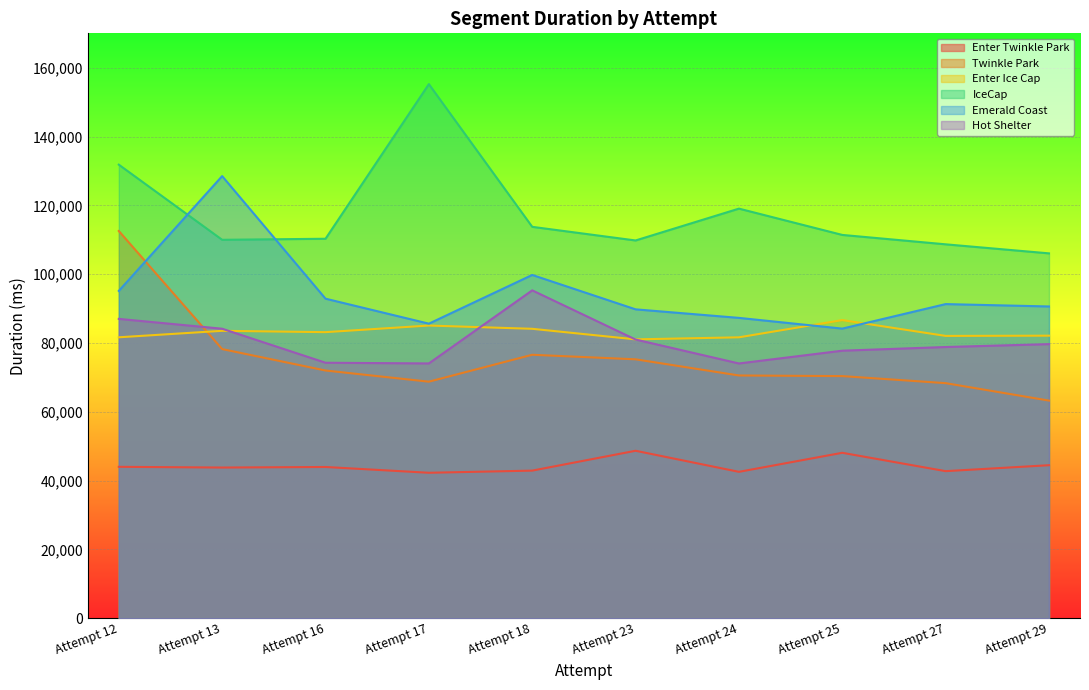

Is the value of IceCap at Attempt 23 greater than the value of Twinkle Park at Attempt 12?

No